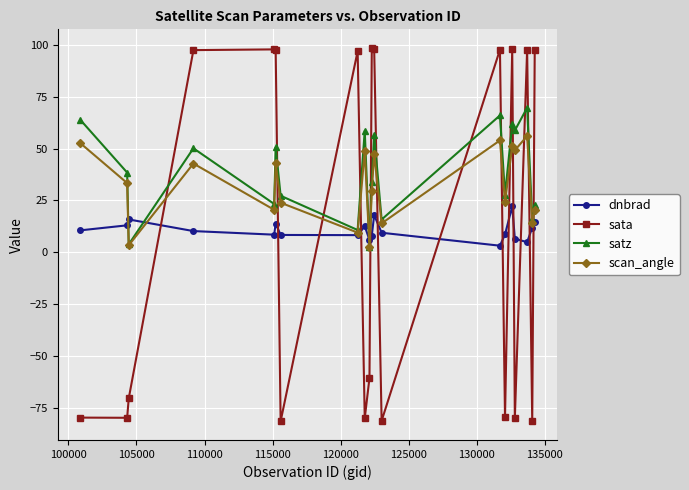

How many values in the satz series exceed 38?

10